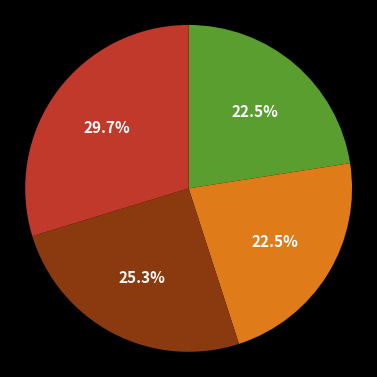

Is there a majority slice in this chart?

No